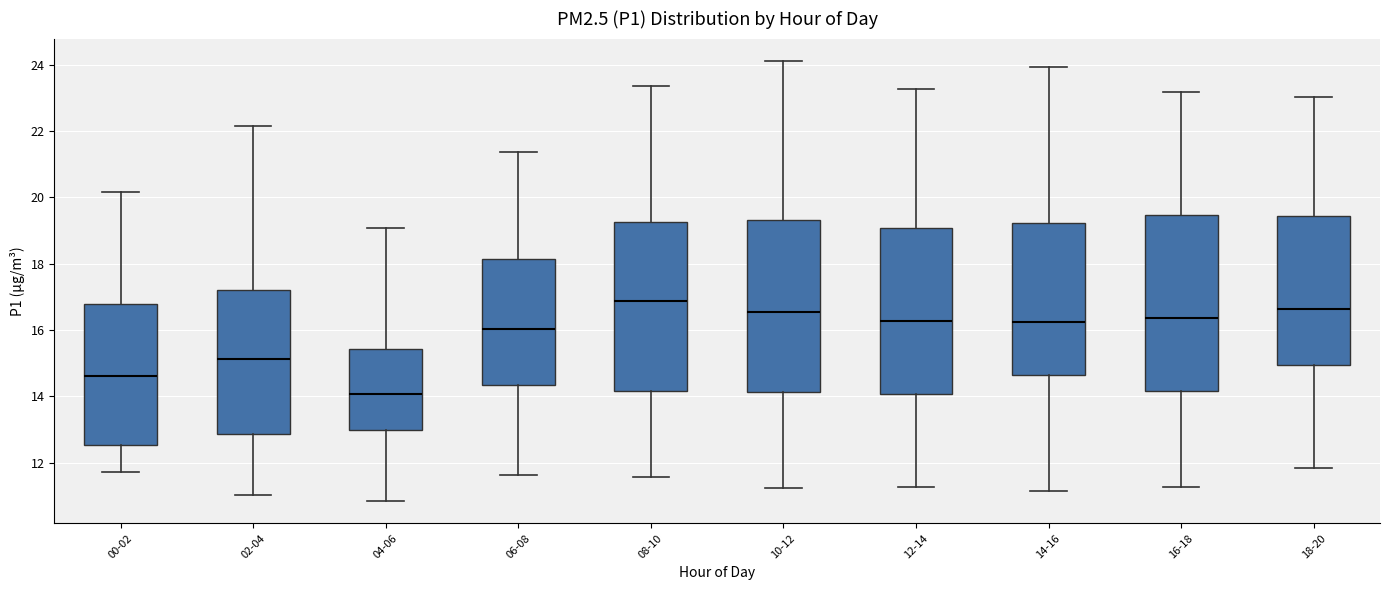

Where does the lower whisker of the box for 18-20 end on the y-axis? The values are not printed on the chart, so give them approximately, as read against the axis.

11.8